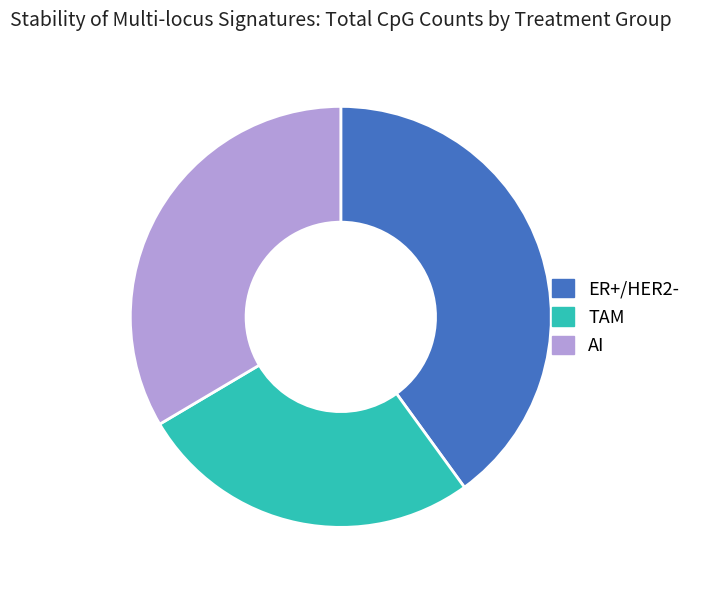

Between ER+/HER2- and AI, which is larger?

ER+/HER2-